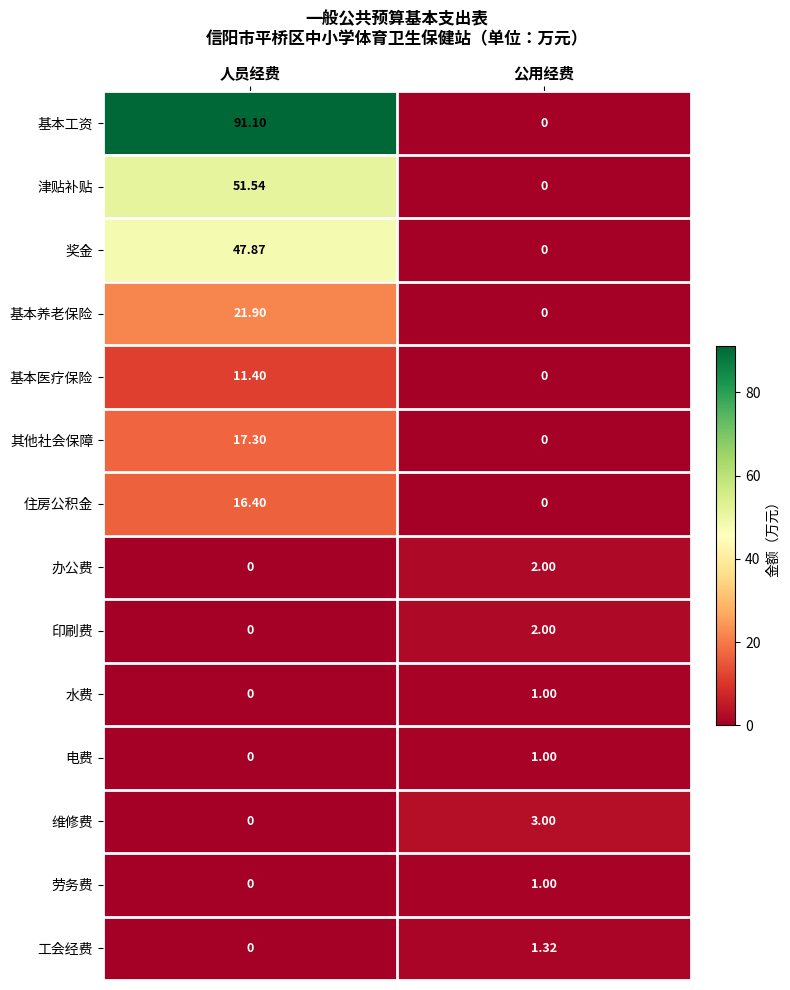

Which series changed the most between 人员经费 and 公用经费?

基本工资